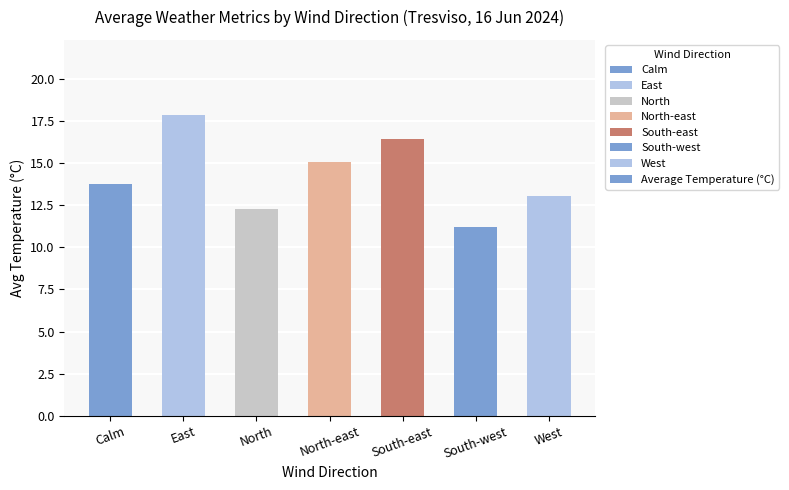

What is the change in value from North to South-west?

-1.1